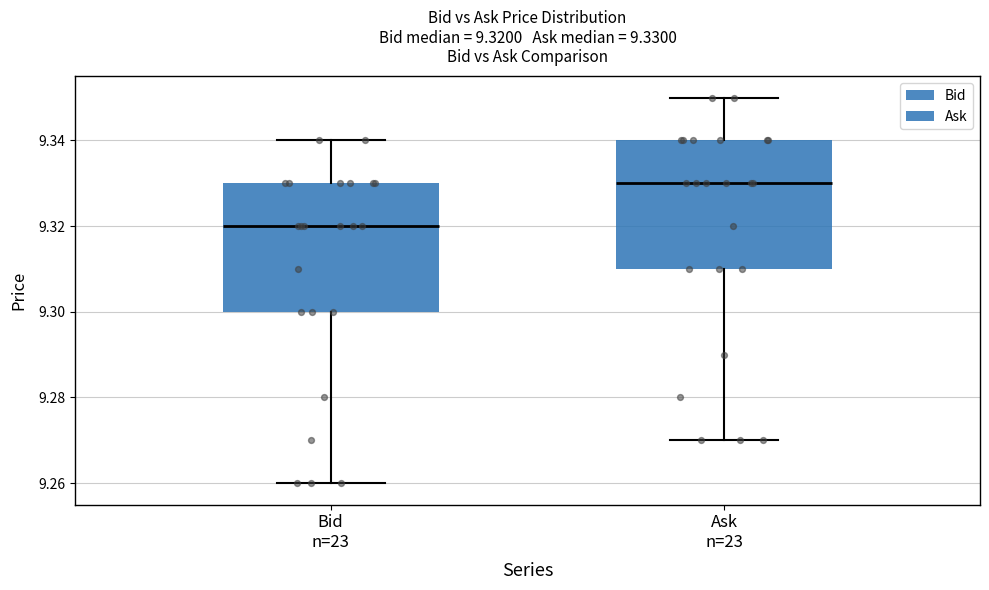

Which box's median line is the highest?

Ask n=23